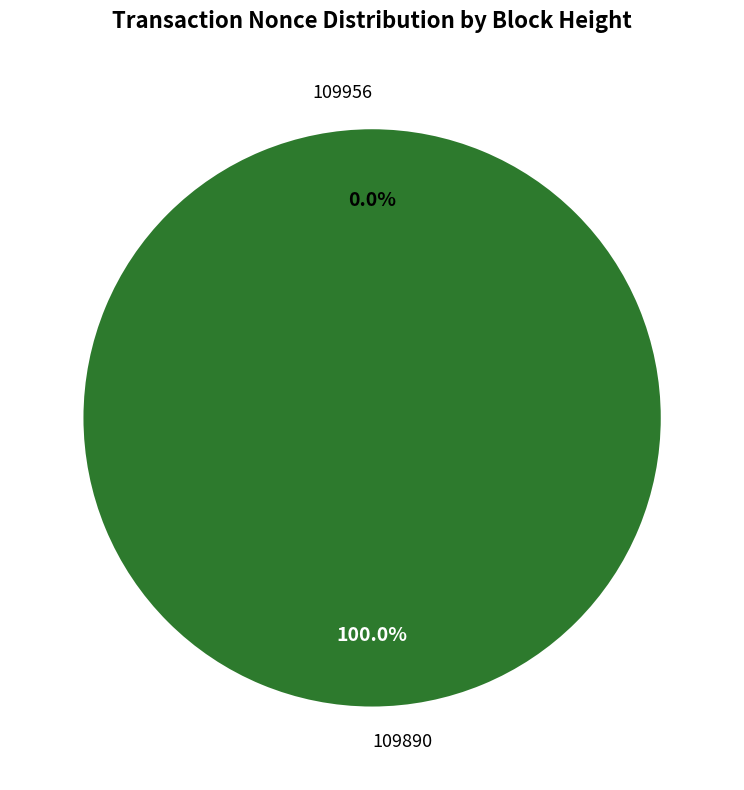

Which category accounts for the majority?

109890